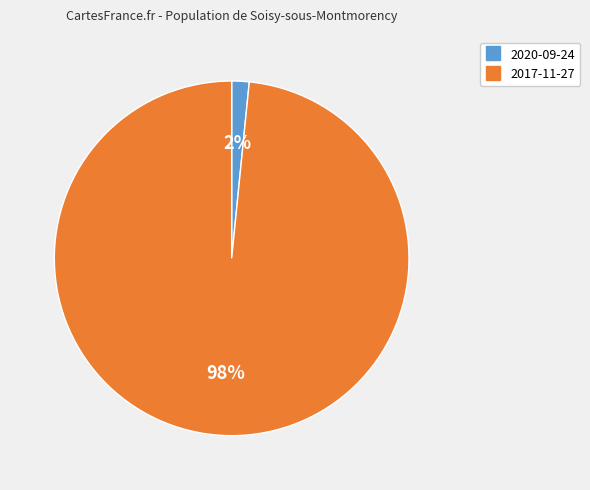

Between 2017-11-27 and 2020-09-24, which is larger?

2017-11-27